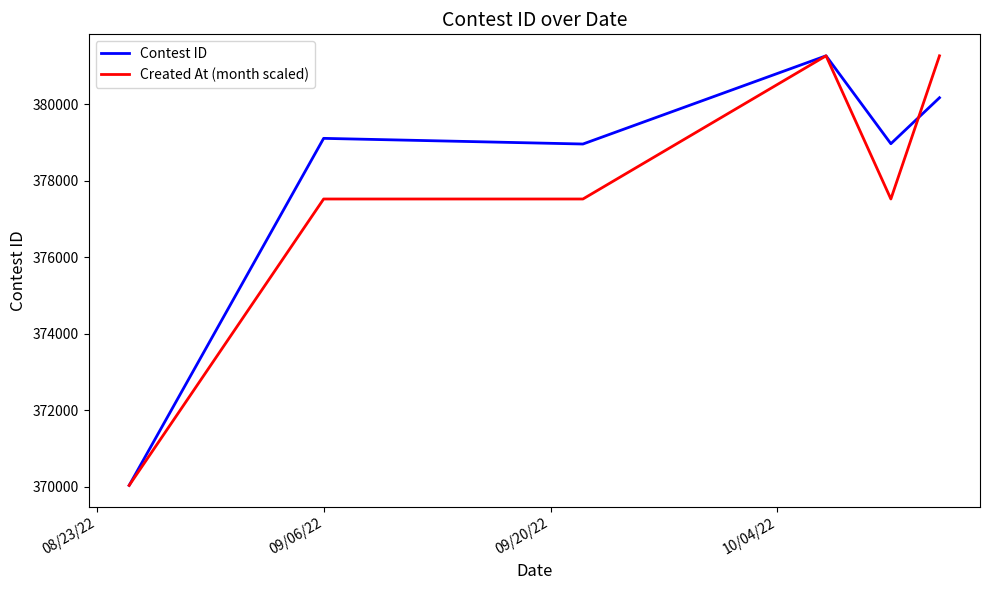

Rank the series by their average value, from lowest to highest.

Created At (month scaled), Contest ID